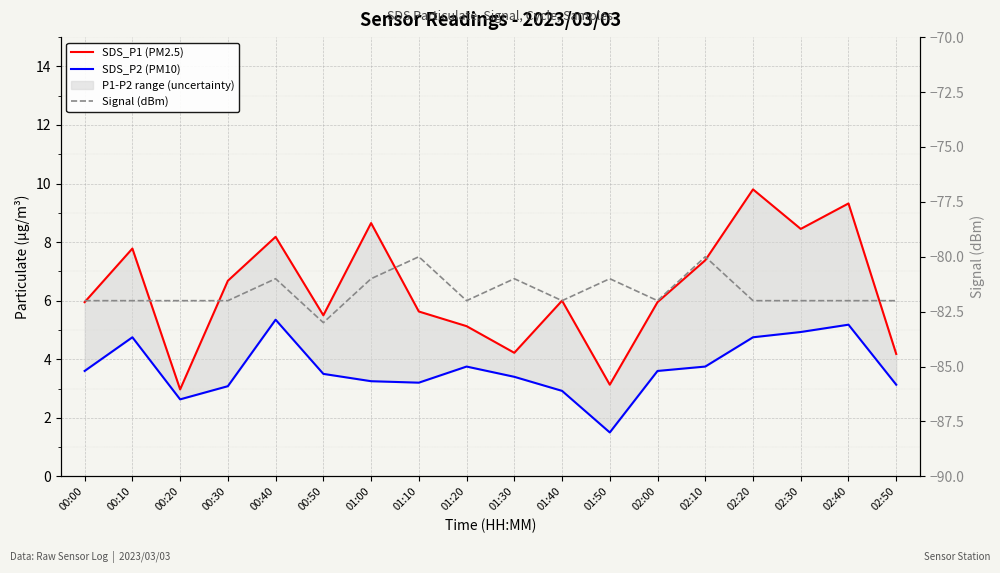

How many interior local peaks does the Signal (dBm) series have?

5